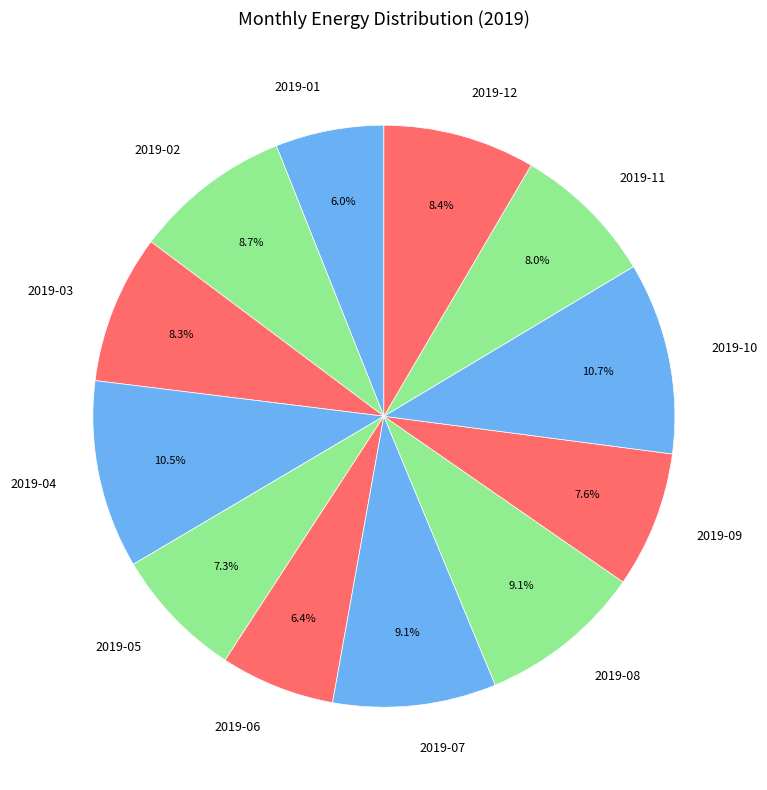

Approximately how many times larger is the value at 2019-03 compared to 2019-11?

1.0